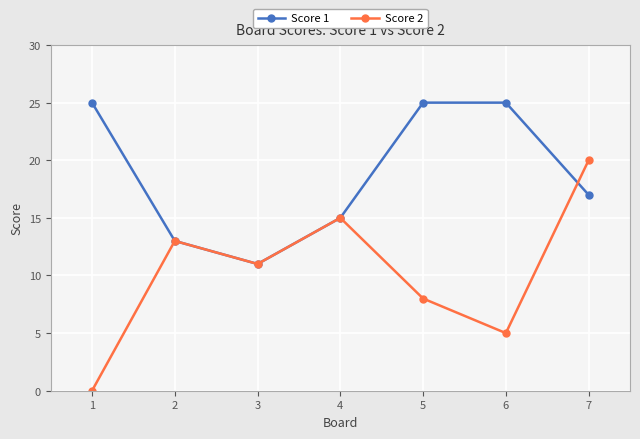

Is it true that Score 1 equals 15 at 4?

True